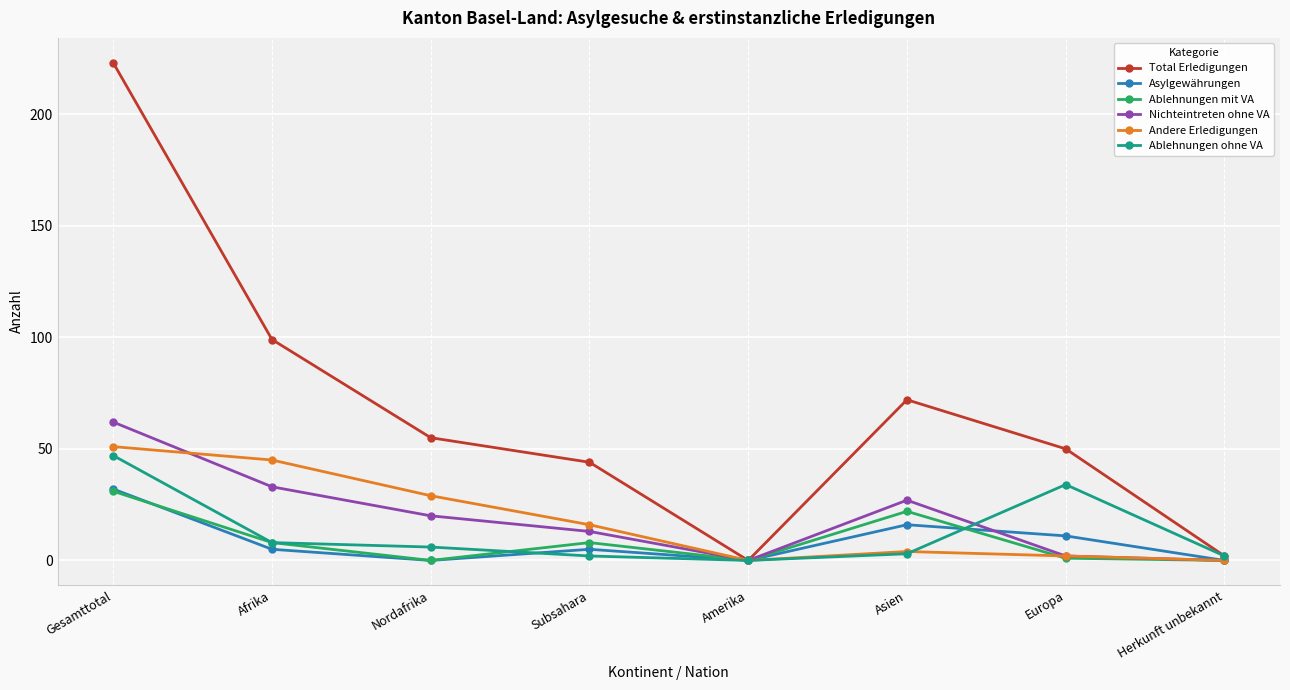

Where is the first local maximum for Andere Erledigungen?

Asien